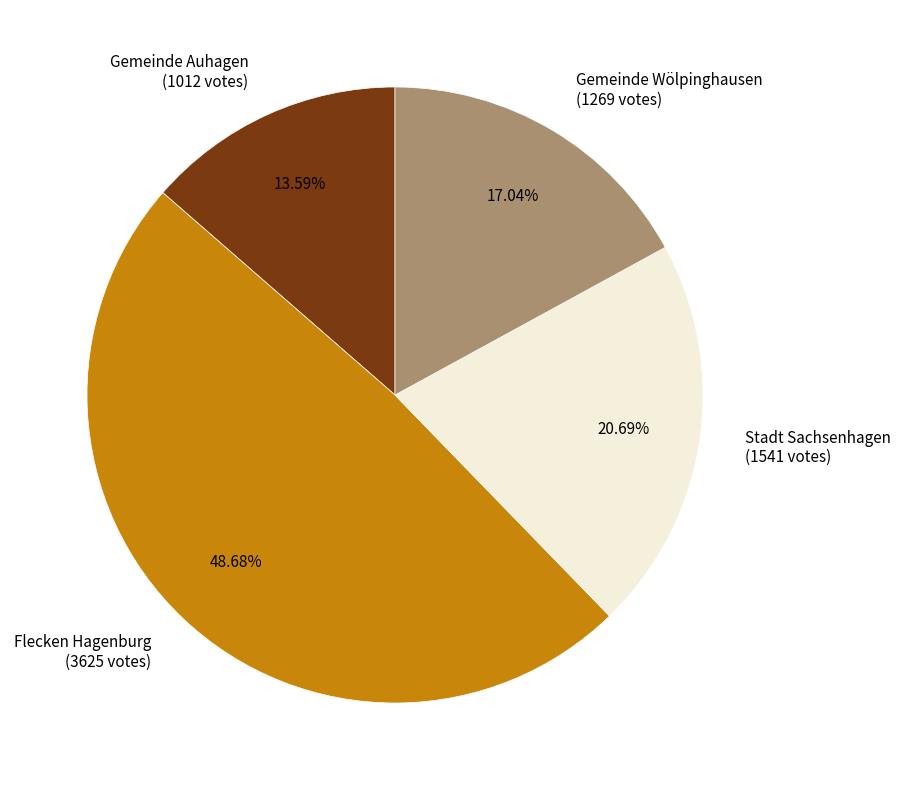

Is there any slice that represents more than half of the pie?

No